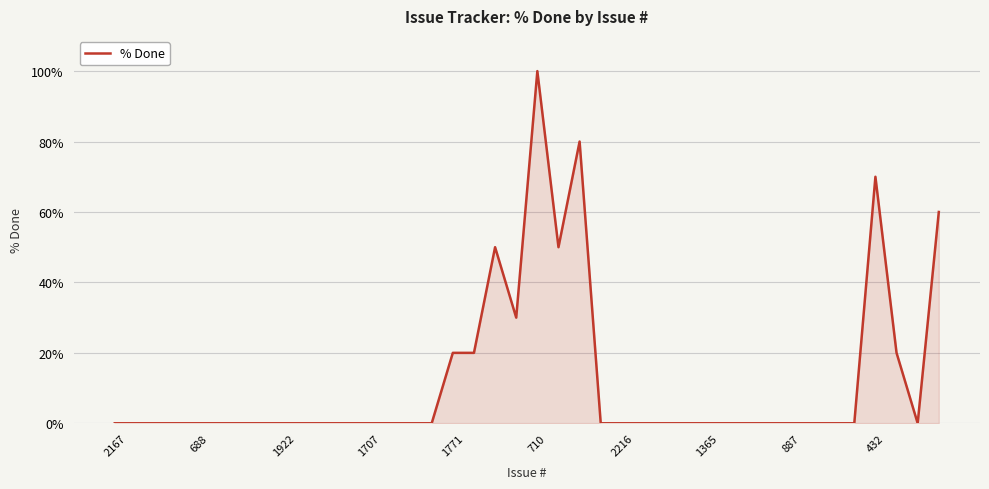

What is the maximum value shown in the chart?

100